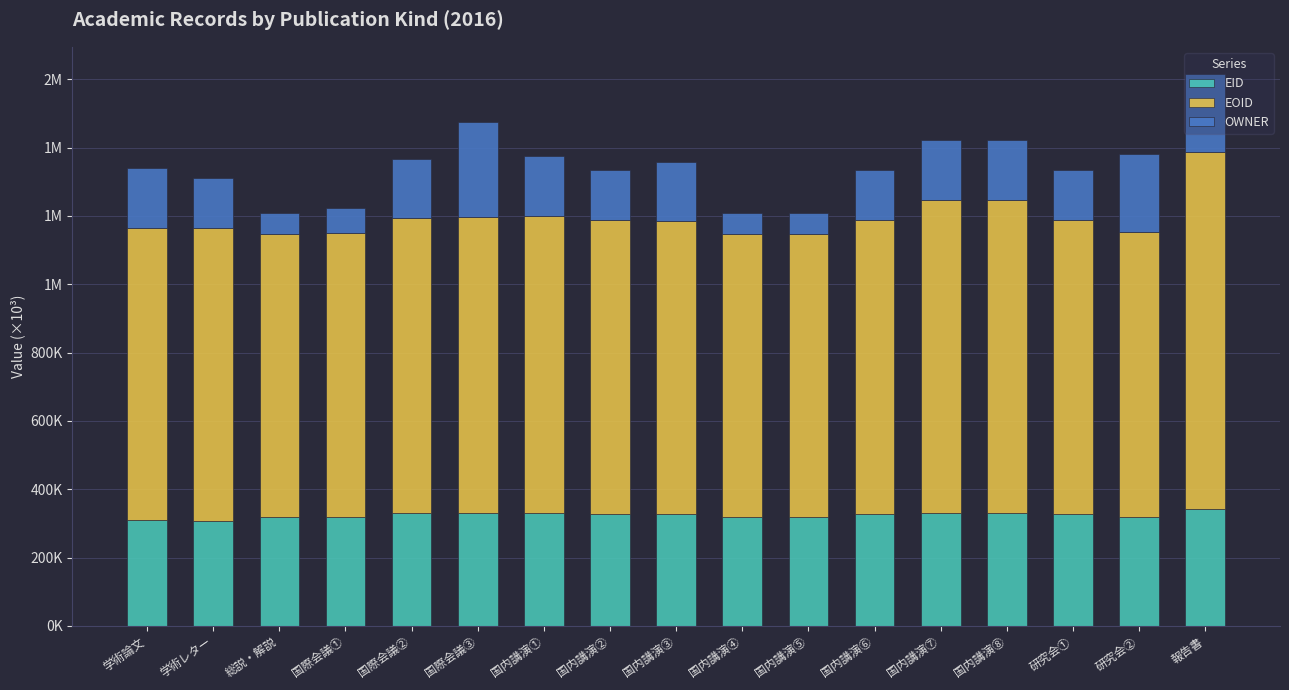

List the series in order of their overall mean, highest first.

EOID, EID, OWNER